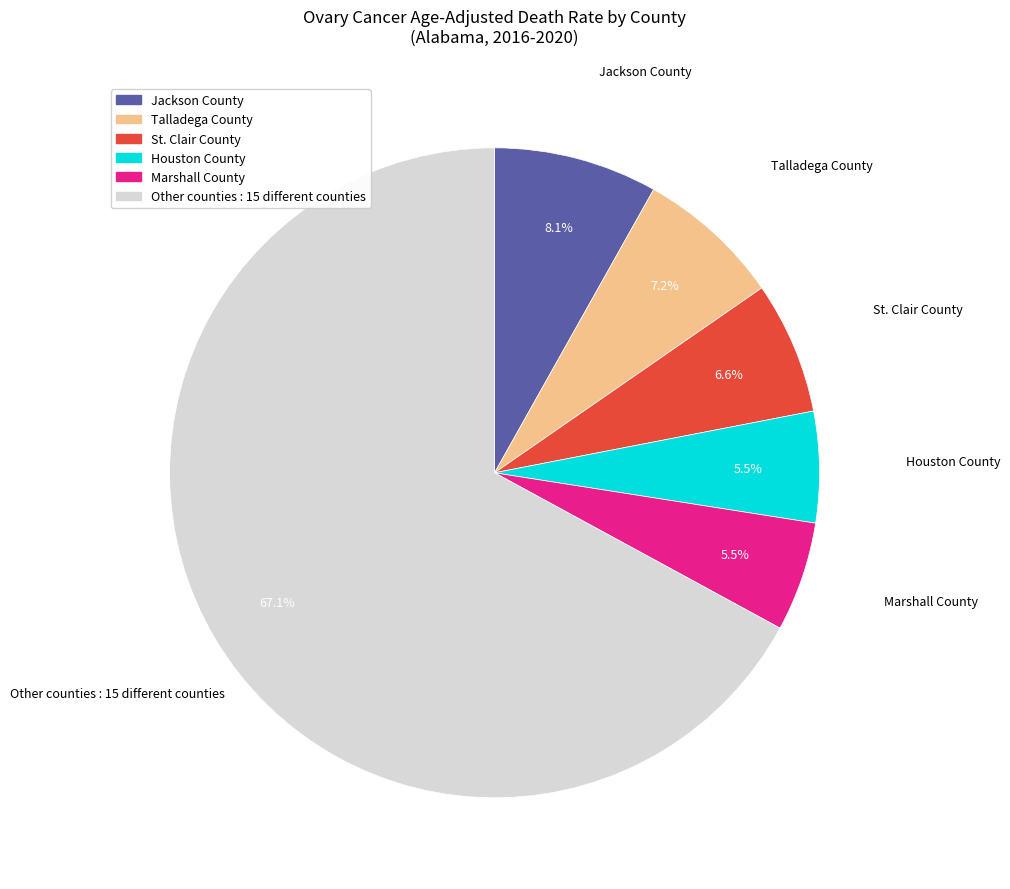

Is there a majority slice in this chart?

Yes